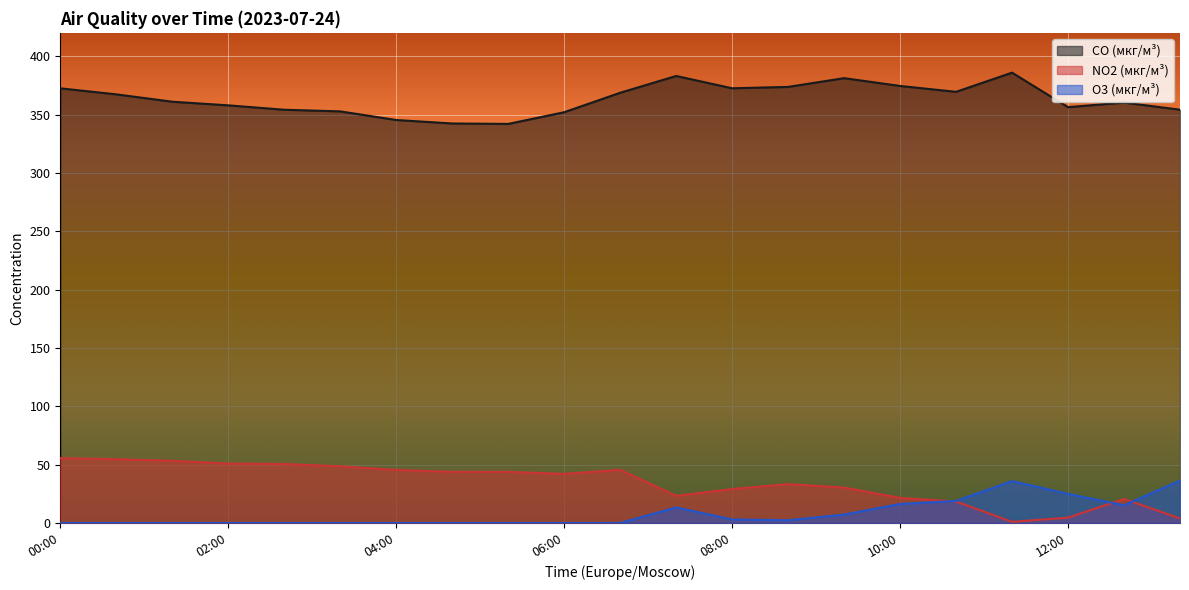

Is it true that CO (мкг/м³) equals 383.1 at 07:20?

True